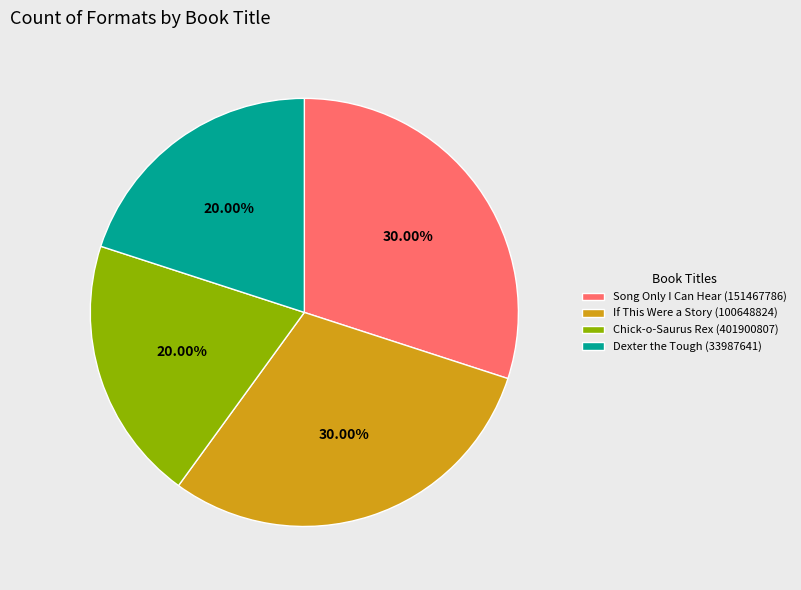

How many segments does this pie chart have?

4